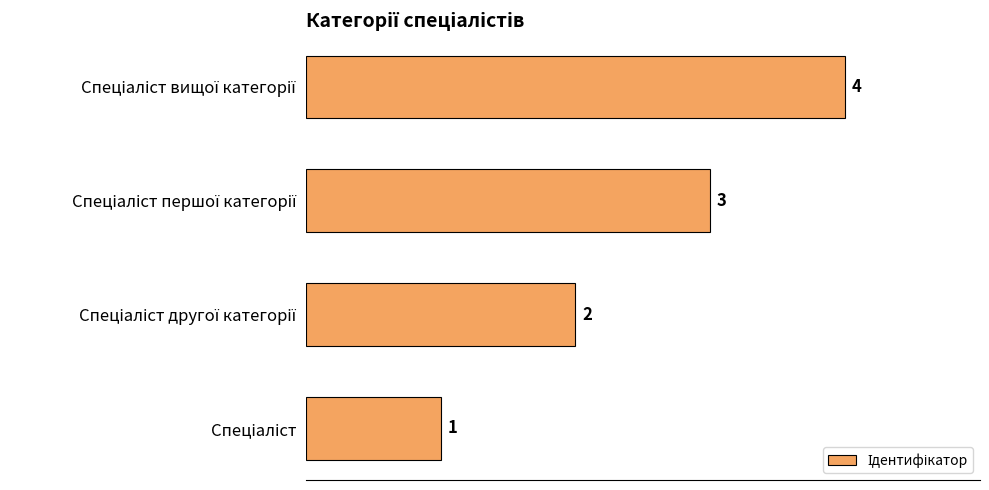

What is the greatest value displayed?

4